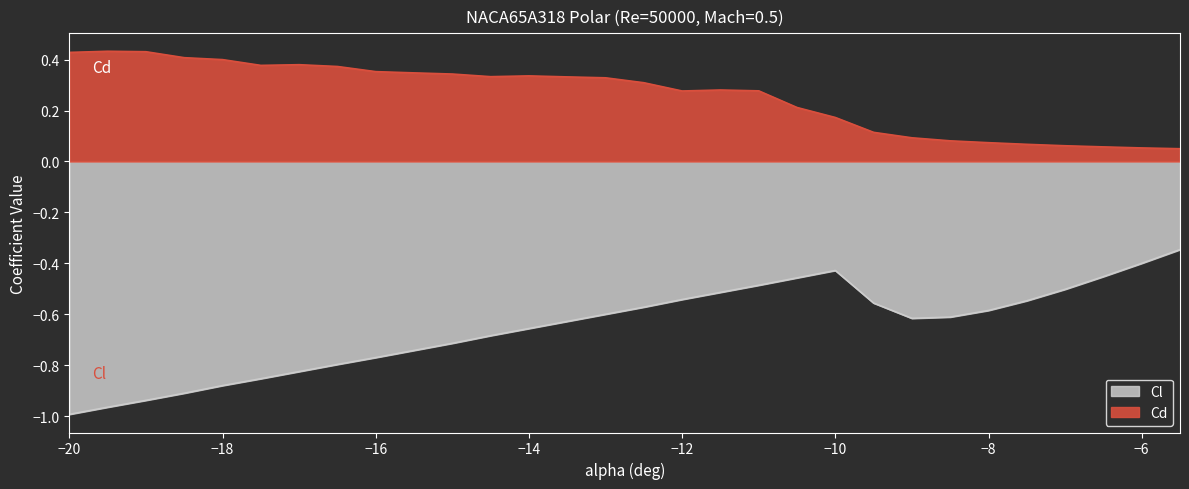

Reading left to right, what are all the values shown in this chart?

Cl: -1.0	-1.0	-0.9	-0.9	-0.9	-0.9	-0.8	-0.8	-0.8	-0.7	-0.7	-0.7	-0.7	-0.6	-0.6	-0.6	-0.5	-0.5	-0.5	-0.5	-0.4	-0.6	-0.6	-0.6	-0.6	-0.5	-0.5	-0.5	-0.4	-0.3
Cd: 0.4	0.4	0.4	0.4	0.4	0.4	0.4	0.4	0.4	0.3	0.3	0.3	0.3	0.3	0.3	0.3	0.3	0.3	0.3	0.2	0.2	0.1	0.1	0.1	0.1	0.1	0.1	0.1	0.1	0.1